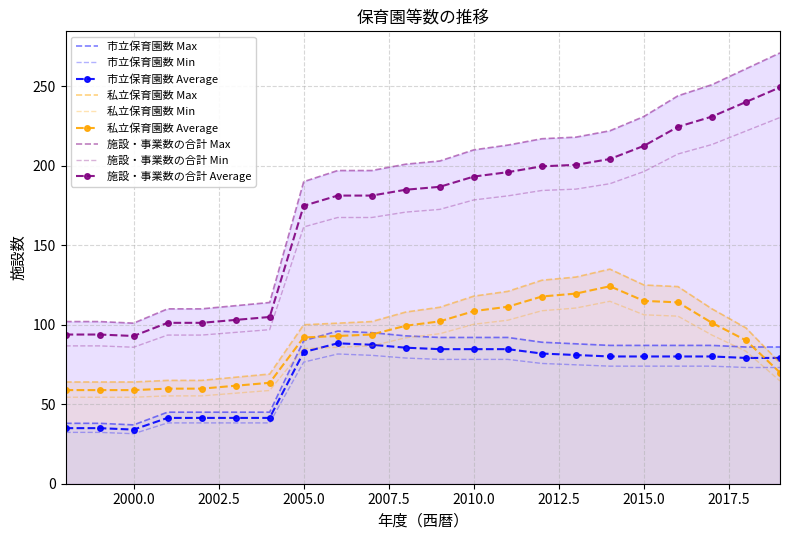

How many data points in 施設・事業数の合計 are above 186?

11